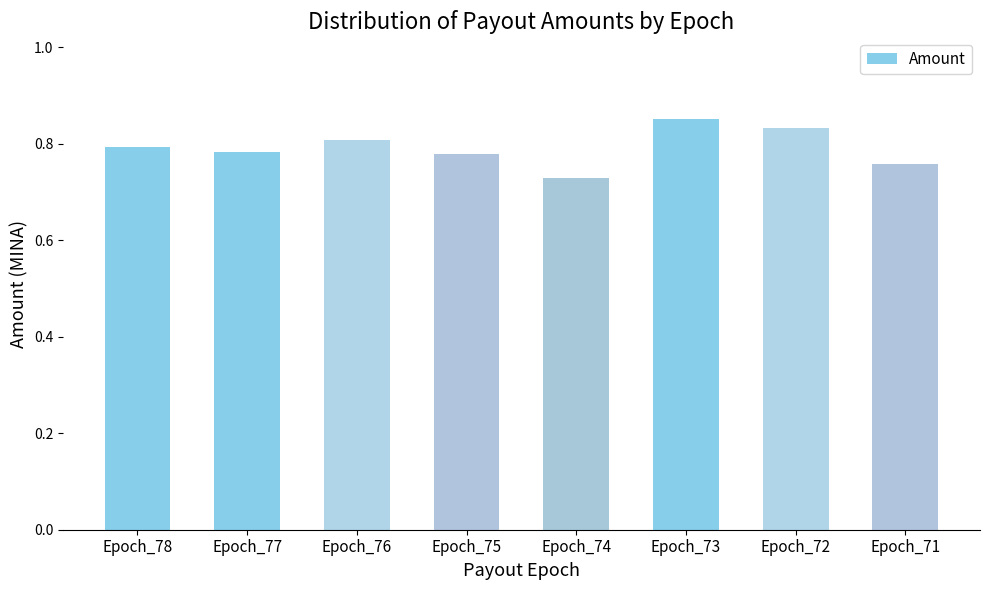

How many bars are there in total?

8